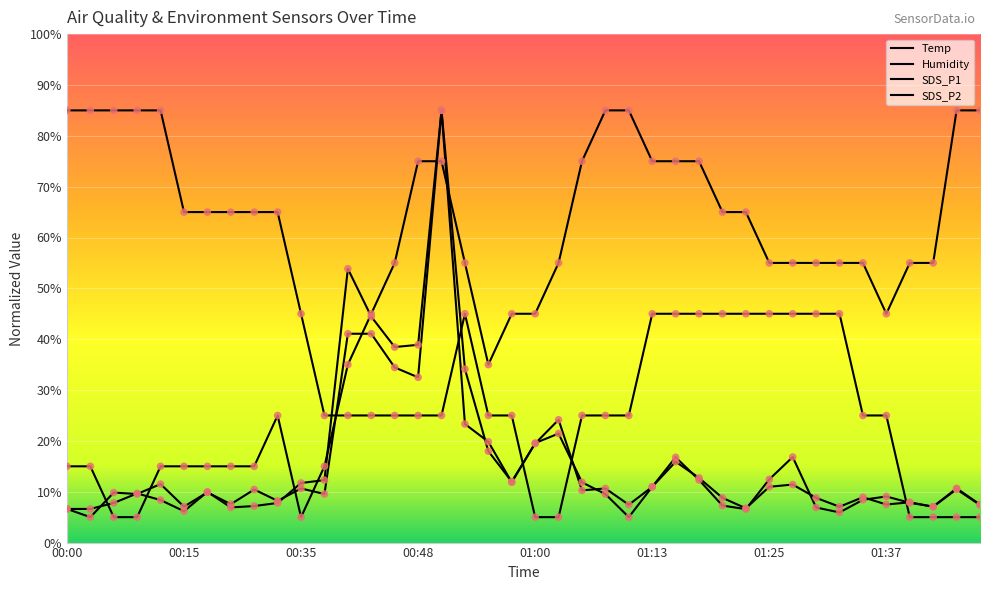

How many lines are shown in the chart?

4